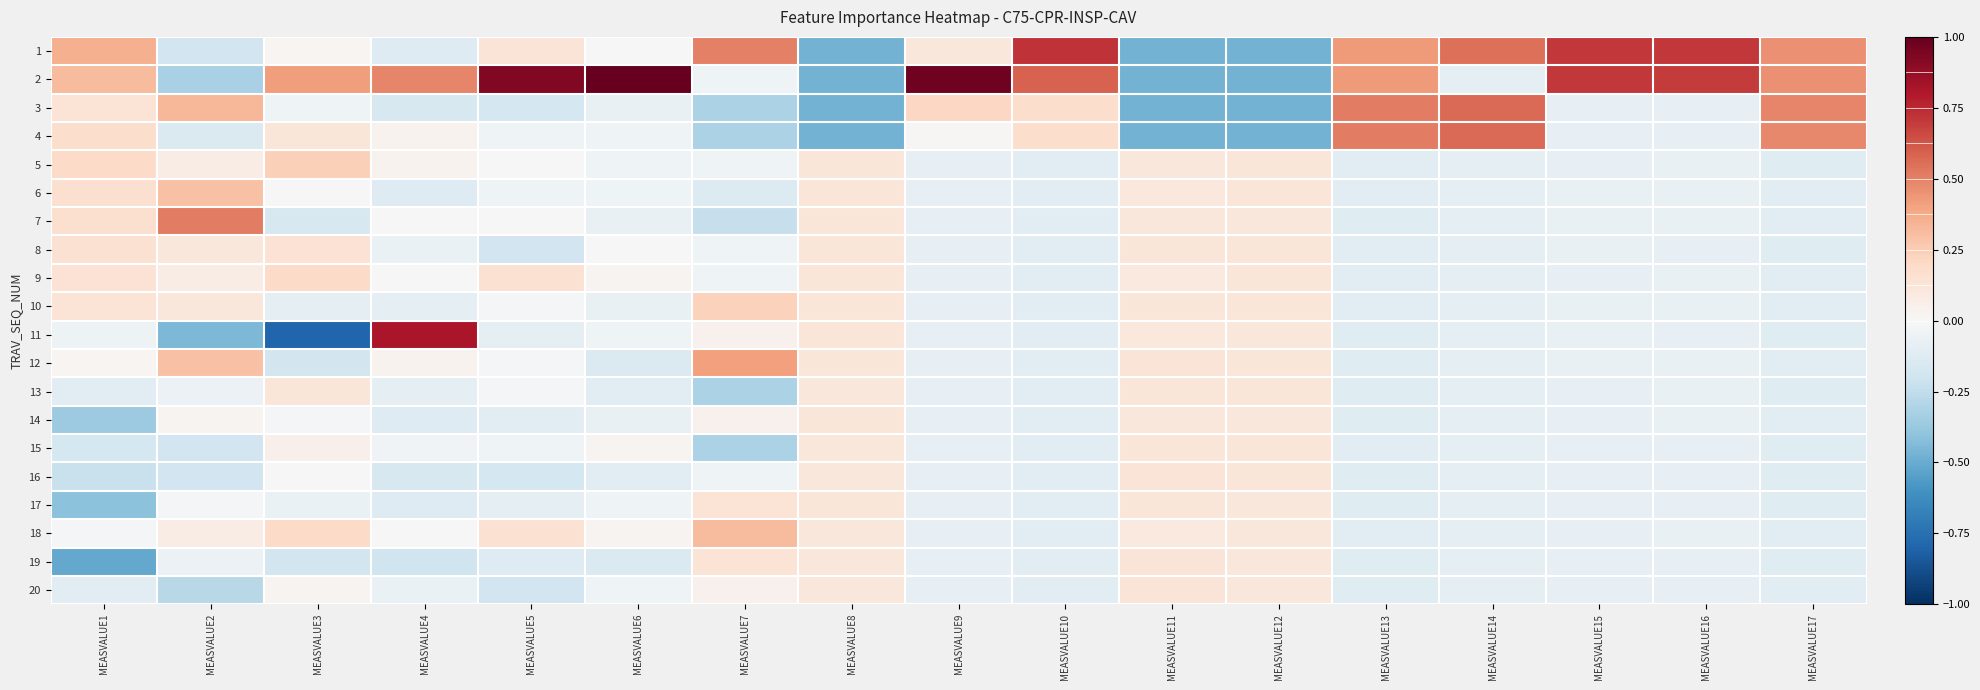

Which has a higher value, MEASVALUE9 or MEASVALUE4?

MEASVALUE9